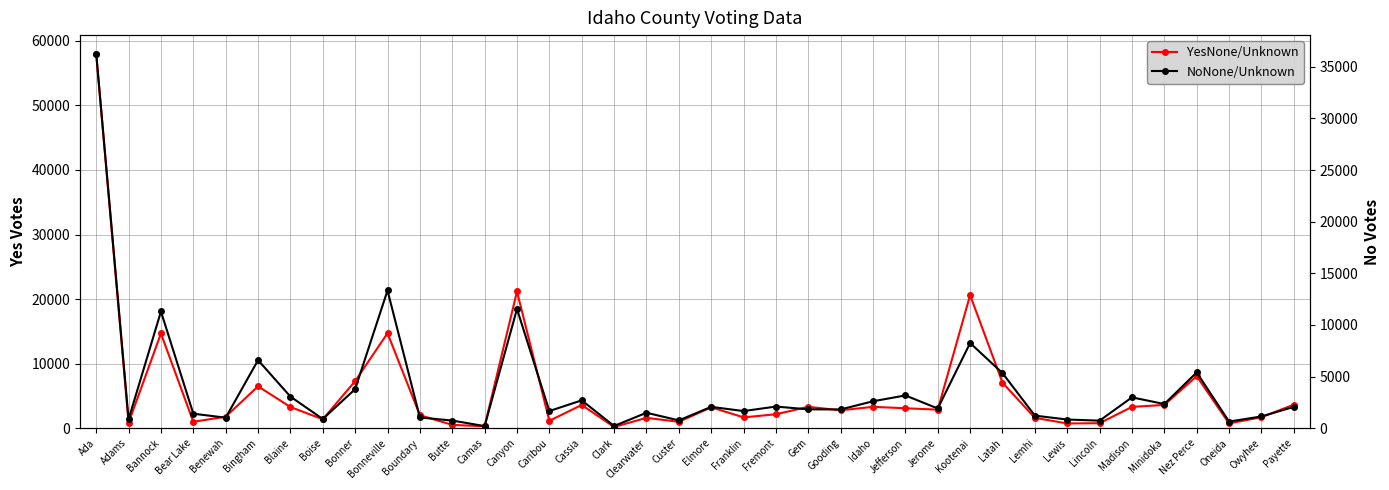

The YesNone/Unknown series shows 1692 at Owyhee. True or false?

True